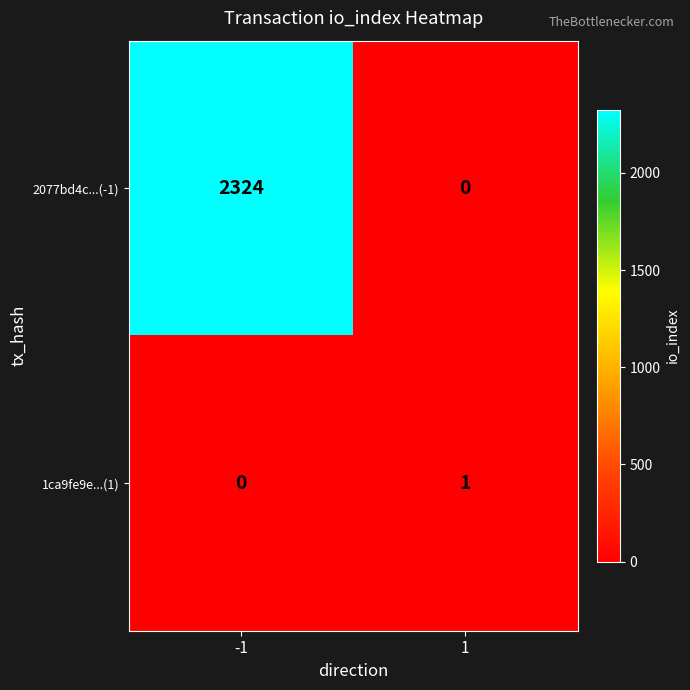

What is the sum of the 2077bd4c...(-1) values at 1 and -1?

2324